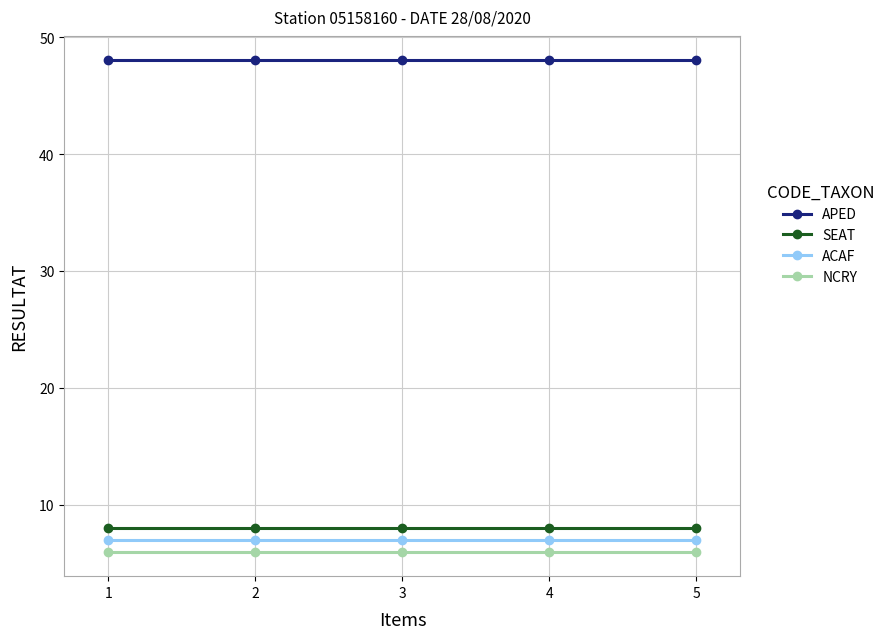

The value of SEAT at 4 is 11. True or false?

False